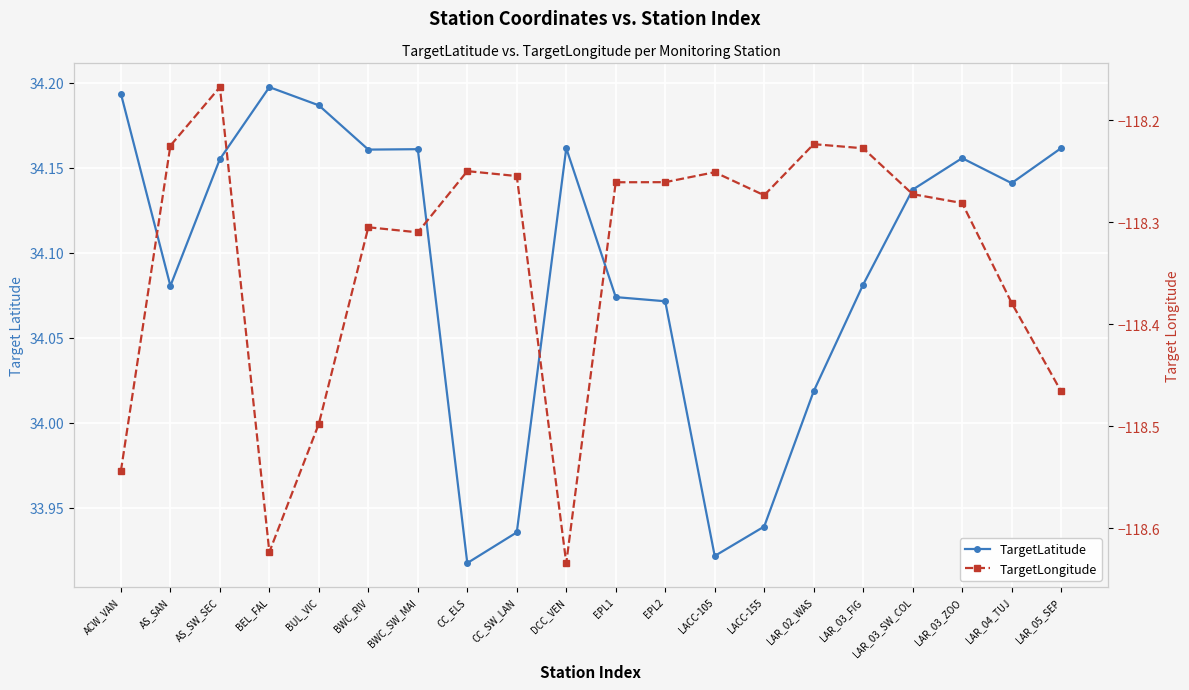

Which category has the highest value across all series?

BEL_FAL